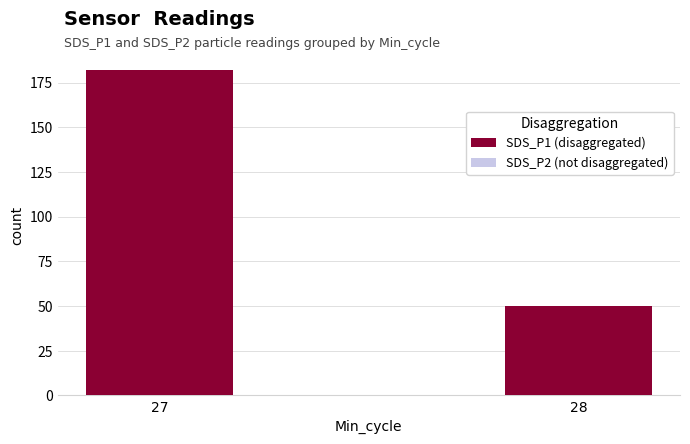

Which series changed the most between 27 and 28?

SDS_P1 (disaggregated)